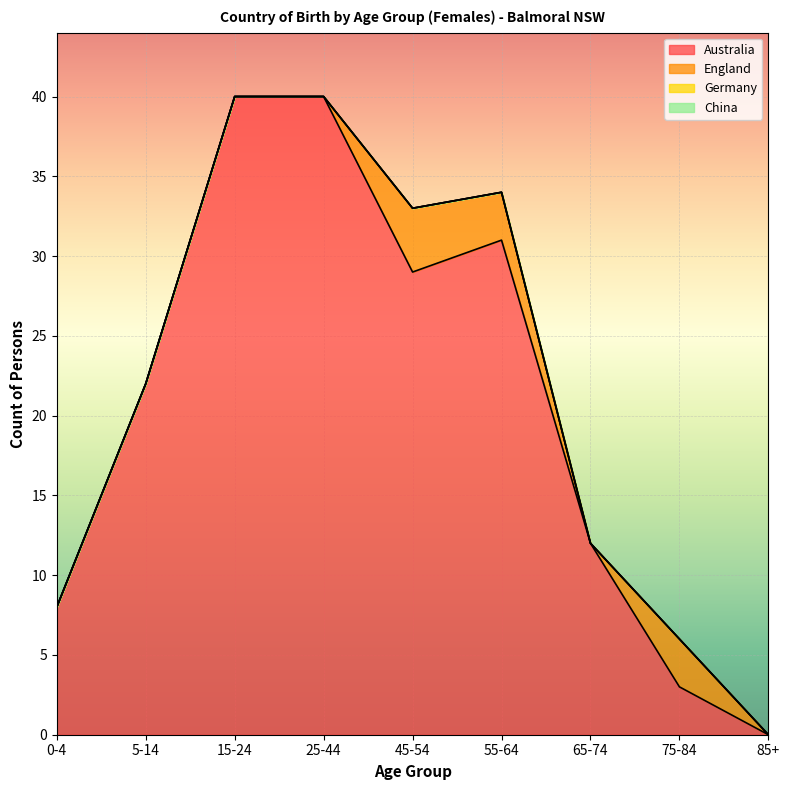

Reading left to right, what are all the values shown in this chart?

Australia: 0-4=8	5-14=22	15-24=40	25-44=40	45-54=29	55-64=31	65-74=12	75-84=3	85+=0
England: 0-4=0	5-14=0	15-24=0	25-44=0	45-54=4	55-64=3	65-74=0	75-84=3	85+=0
Germany: 0-4=0	5-14=0	15-24=0	25-44=0	45-54=0	55-64=0	65-74=0	75-84=0	85+=0
China: 0-4=0	5-14=0	15-24=0	25-44=0	45-54=0	55-64=0	65-74=0	75-84=0	85+=0